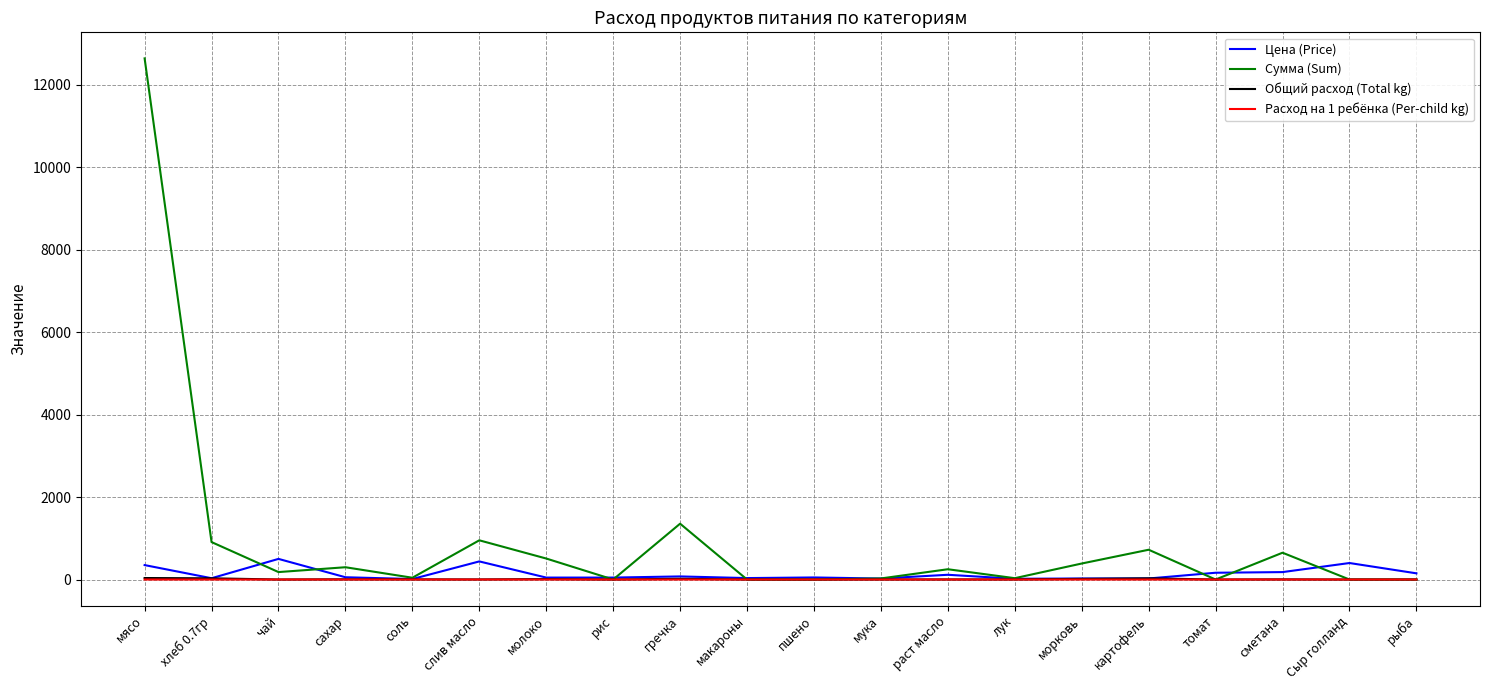

Where does the Цена (Price) series first go above 55?

мясо